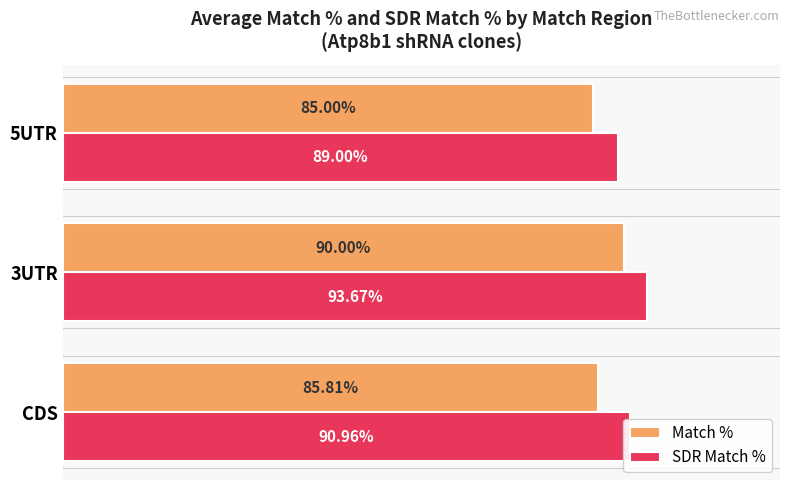

Which series has the widest spread of values?

Match %